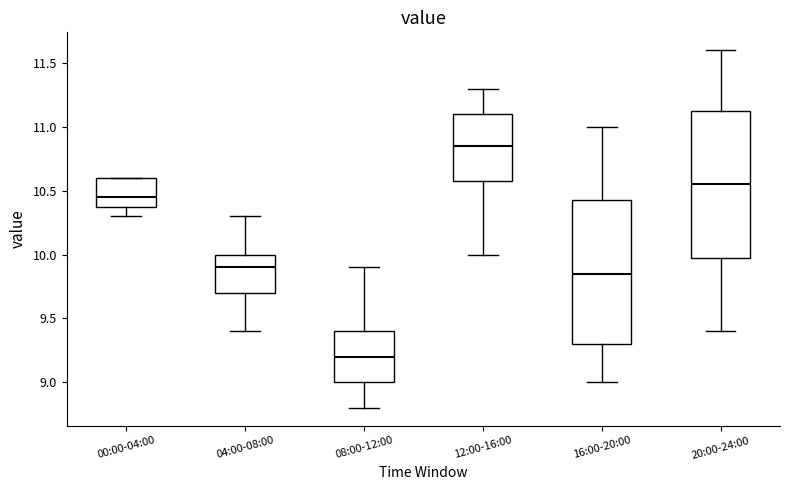

Where does the median line of the box for 16:00-20:00 sit on the y-axis? The values are not printed on the chart, so give them approximately, as read against the axis.

9.85